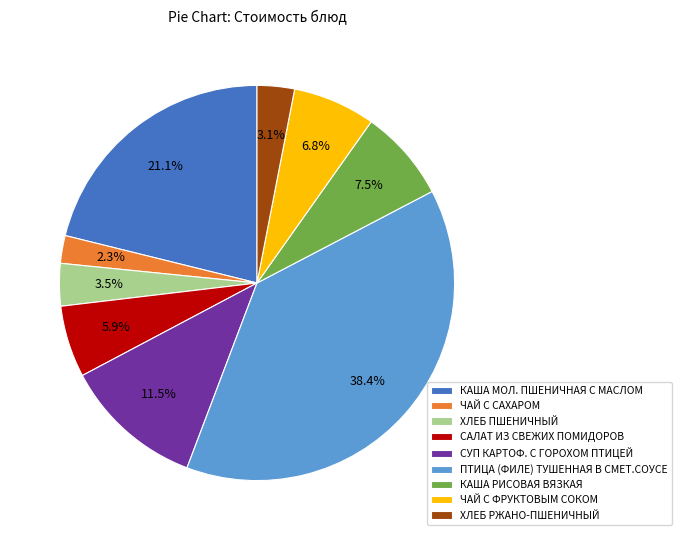

How many slices are in this pie chart?

9